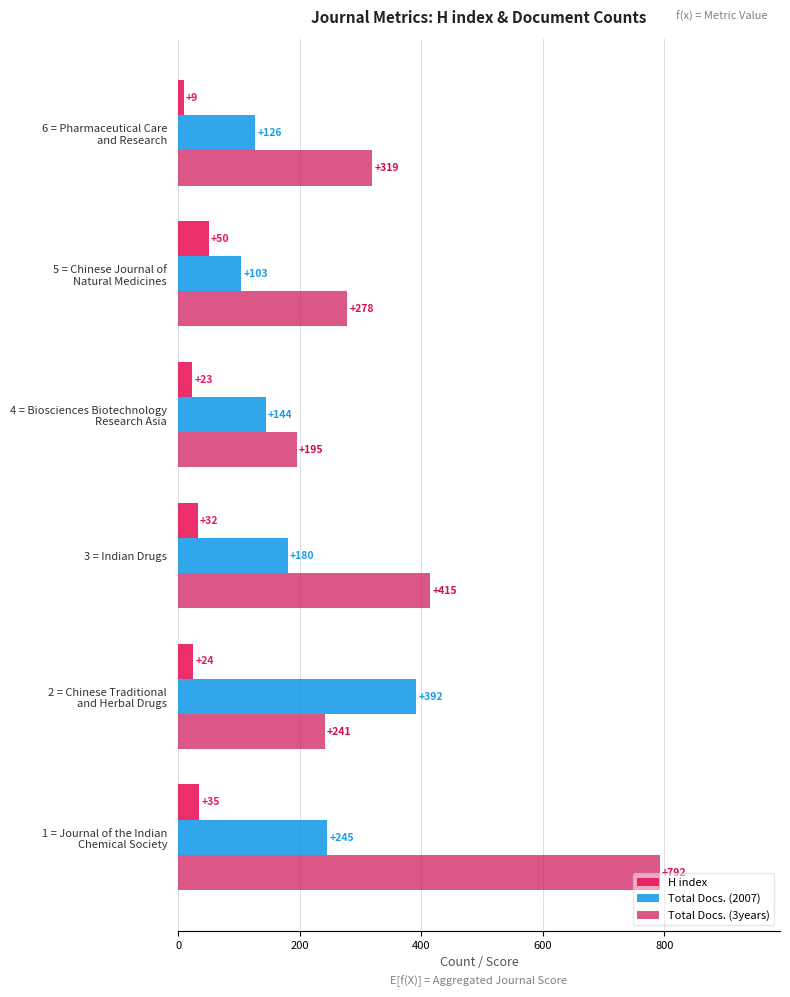

What is the maximum value shown in the chart?

792